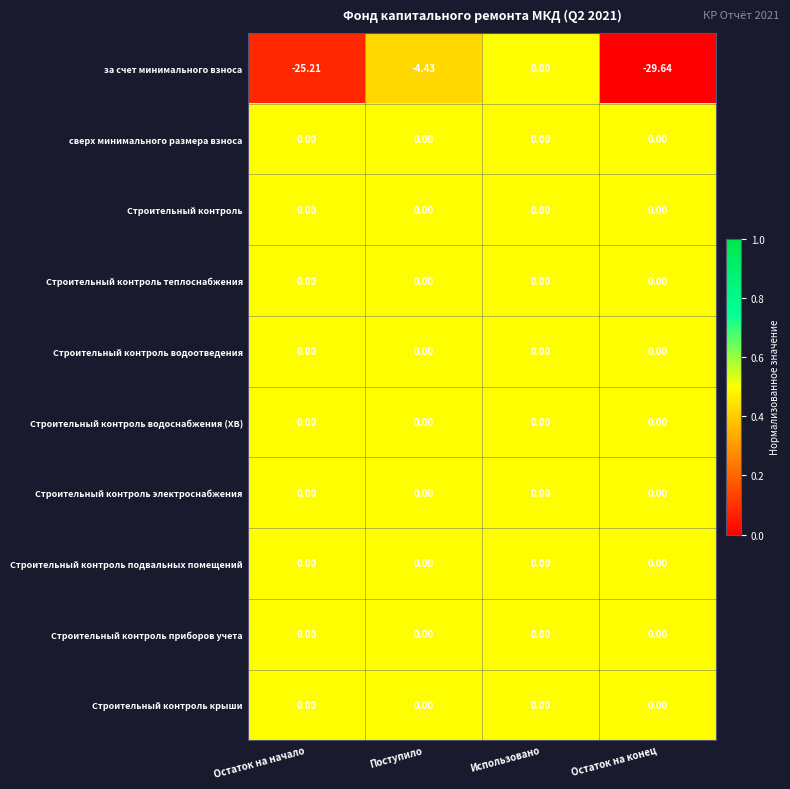

At which category is the sum across all series the highest?

Использовано